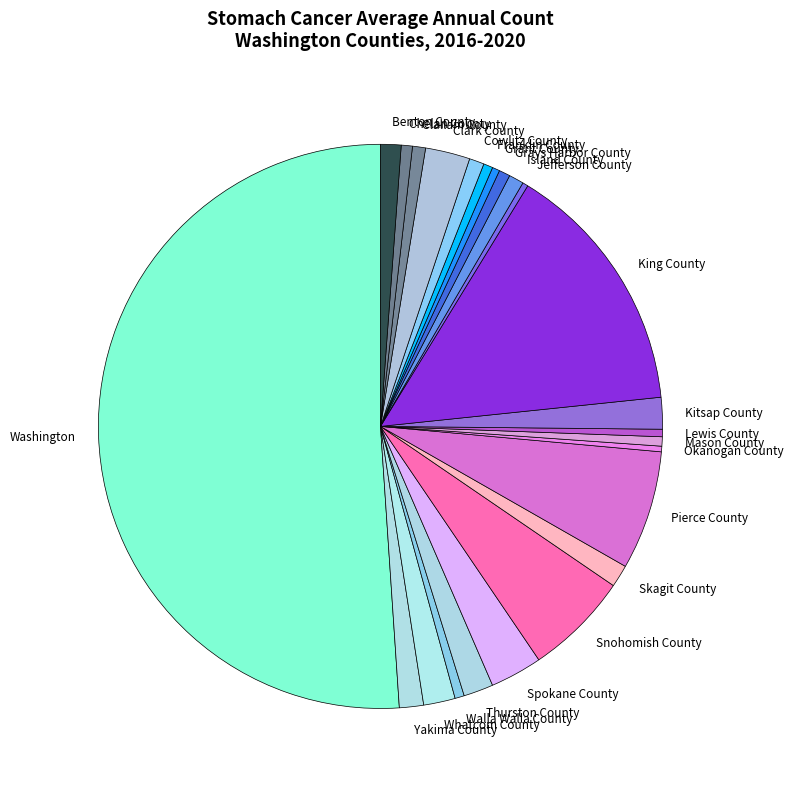

Which slice is the largest?

Washington